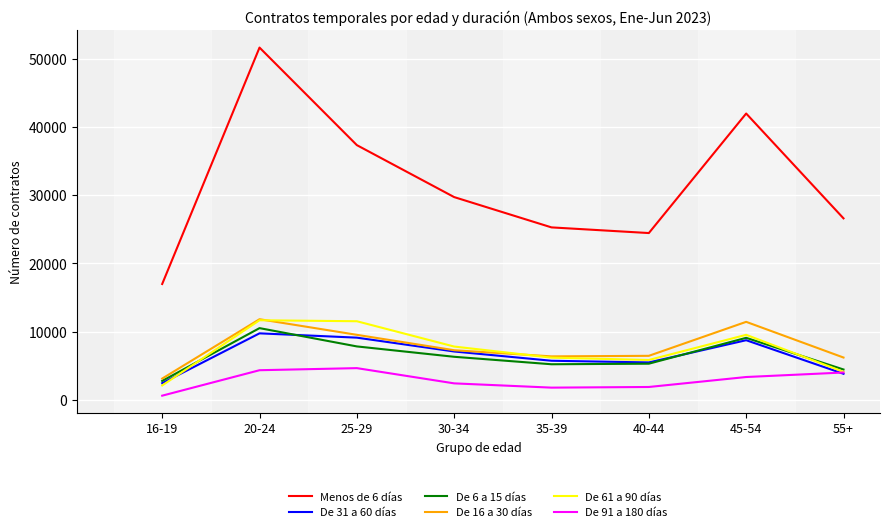

True or false: De 16 a 30 días and Menos de 6 días cross at least once.

False